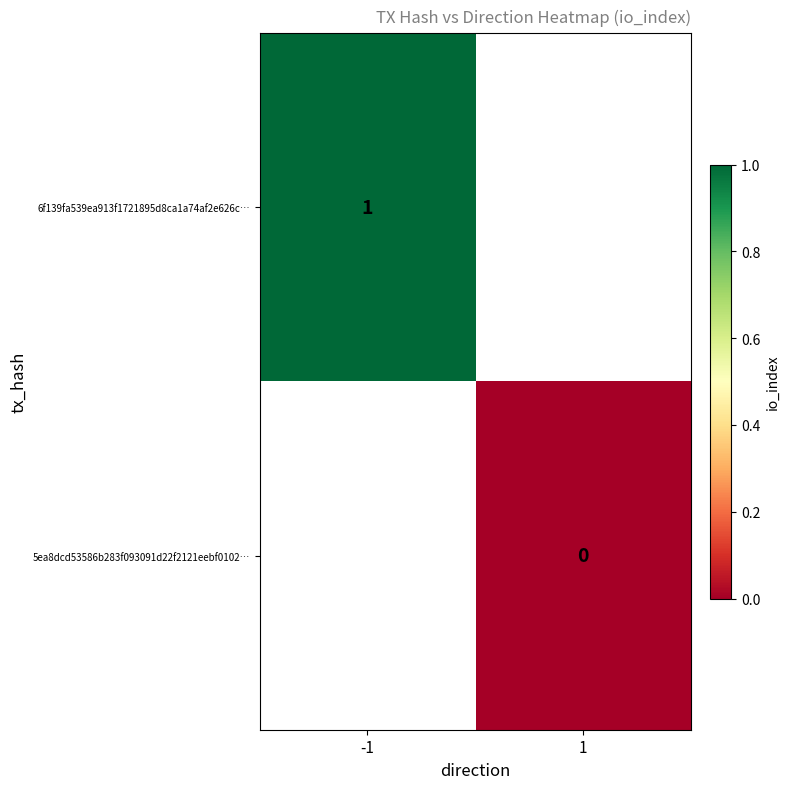

True or false: 6f139fa539ea913f1721895d8ca1a74af2e626c… has a value of 1 at -1.

True